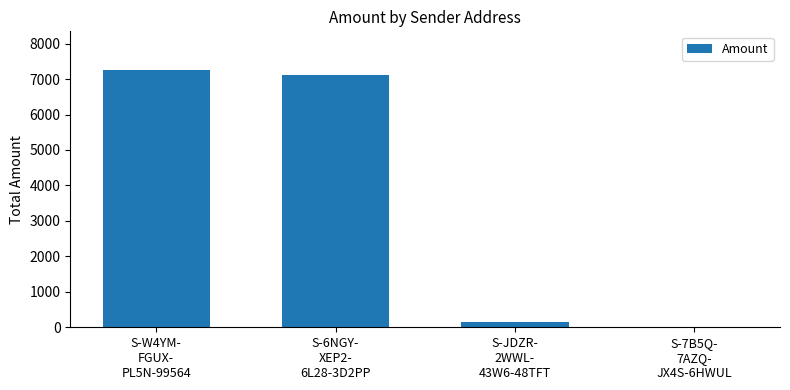

What is the sum of all values?

14518